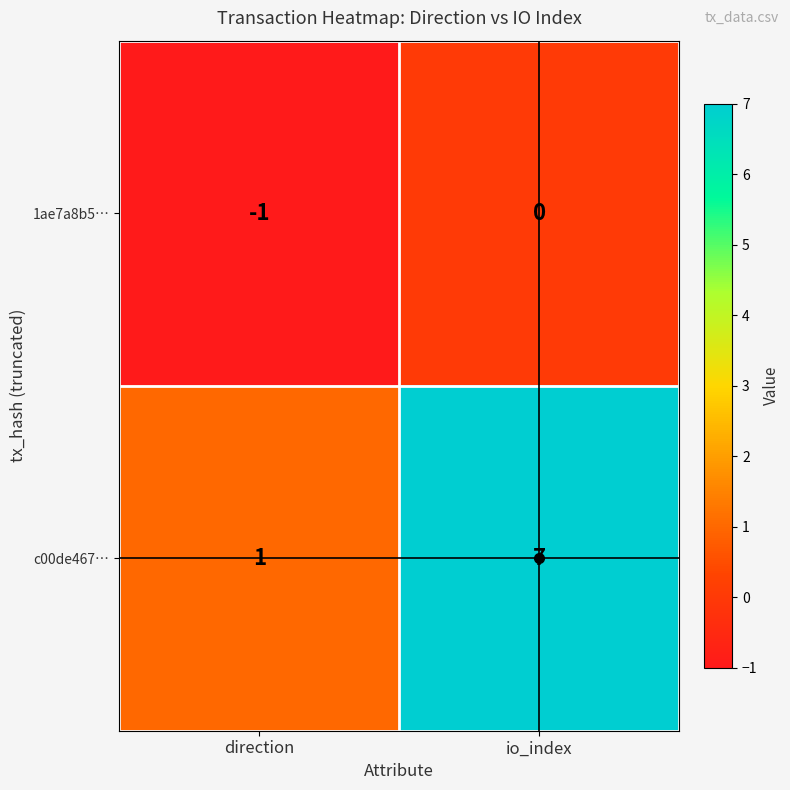

Which series has the widest spread of values?

c00de467…